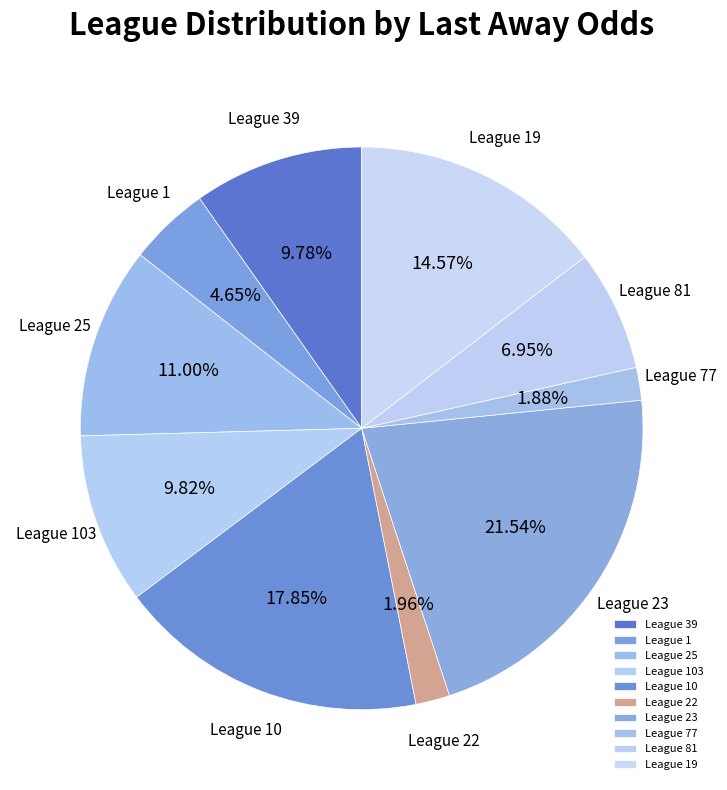

Combined, do League 77 and League 19 account for over 50%?

No